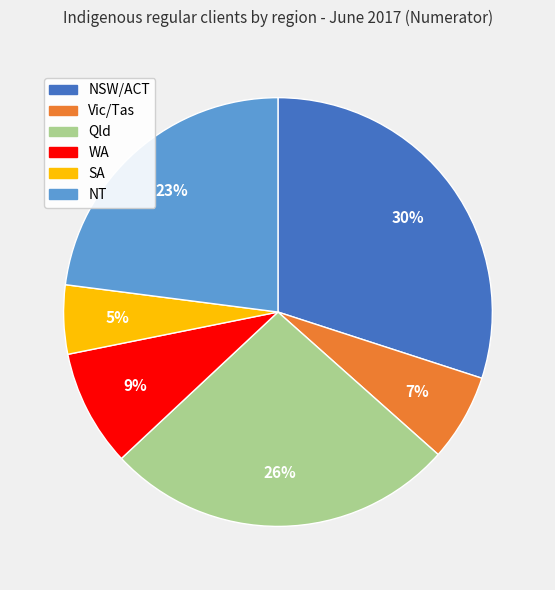

Which slice is the largest?

NSW/ACT